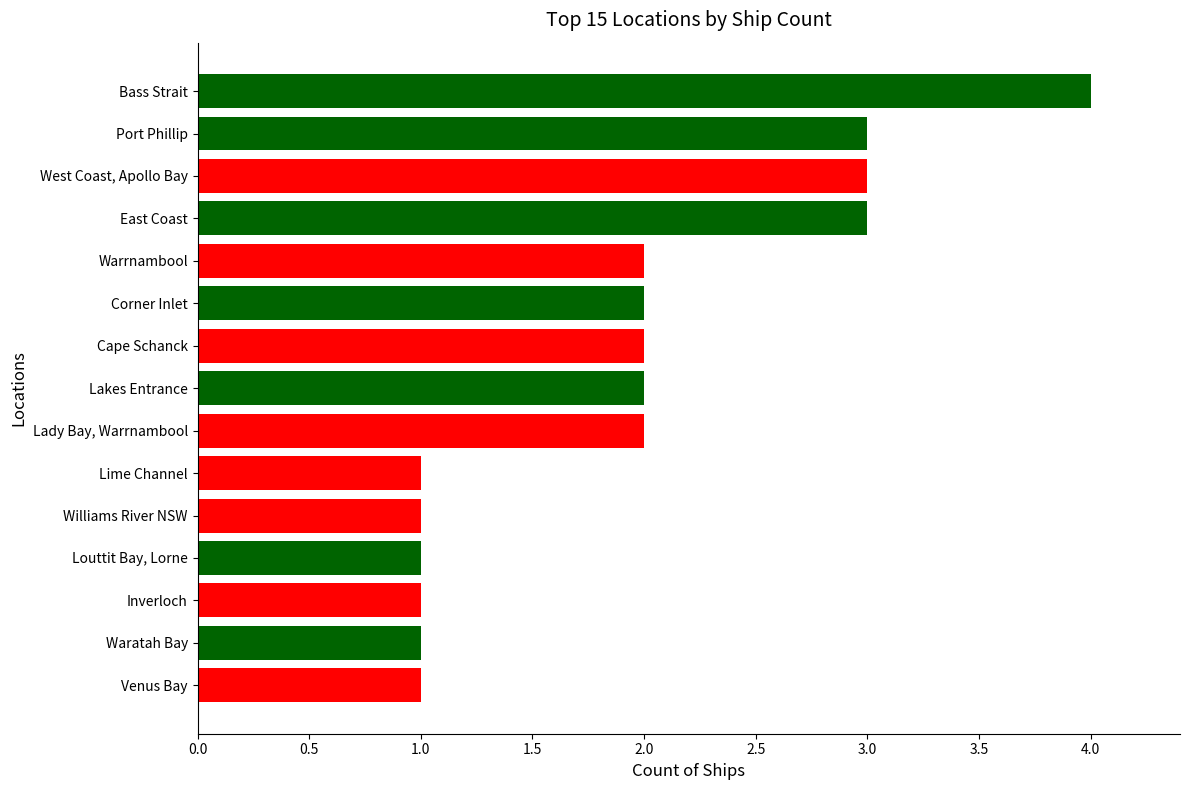

What value does the data have at Bass Strait?

4